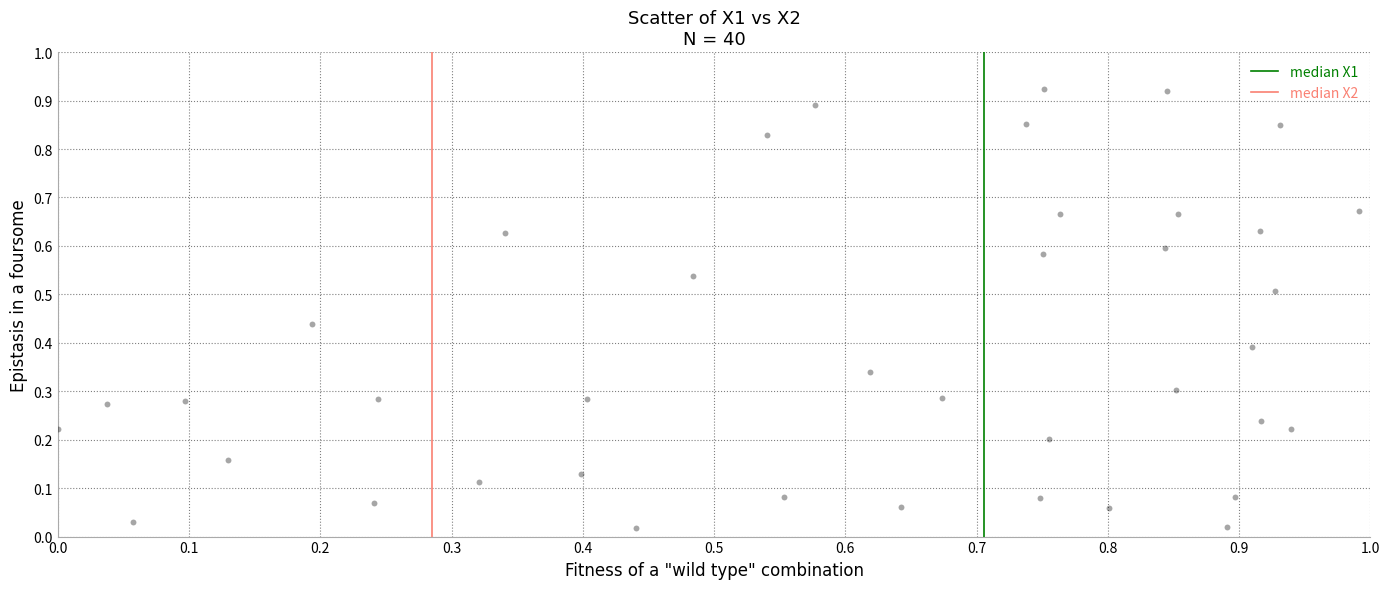

What is the range of X values (max minus min)?

1.0